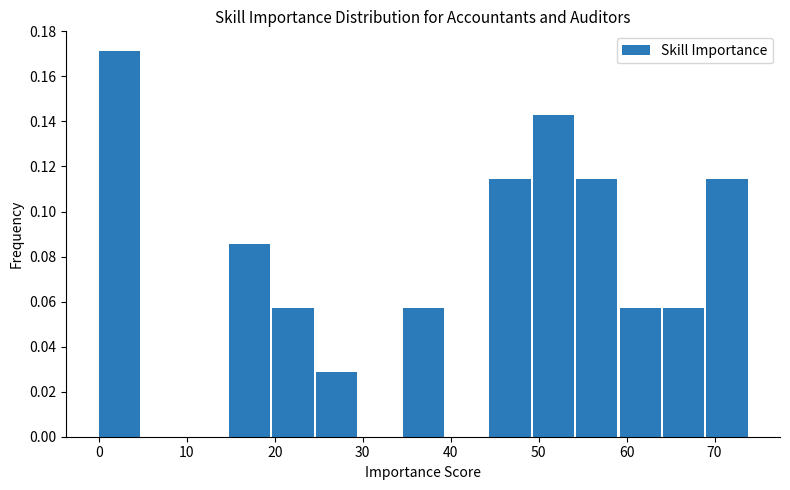

What is the height of the bar covering 64 to 69 on the x-axis? Neither the bar edges nor the heights are printed on the chart, so give them approximately, as read against the axes.

0.058